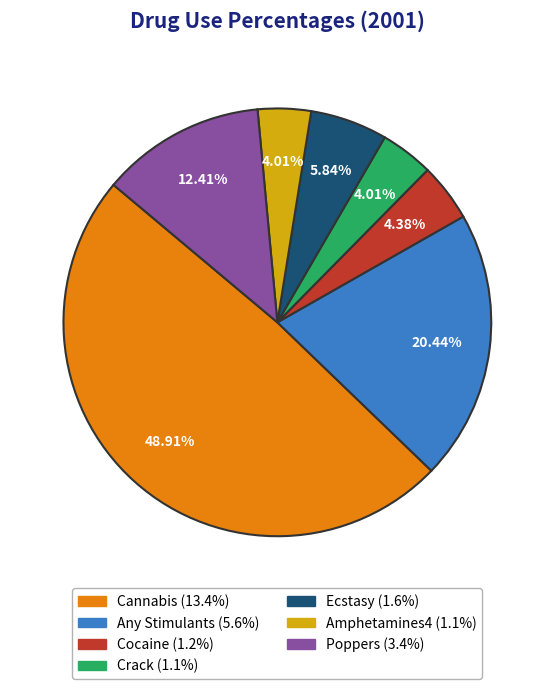

To the nearest percent, what is the difference between the largest and smallest slice percentages?

45%